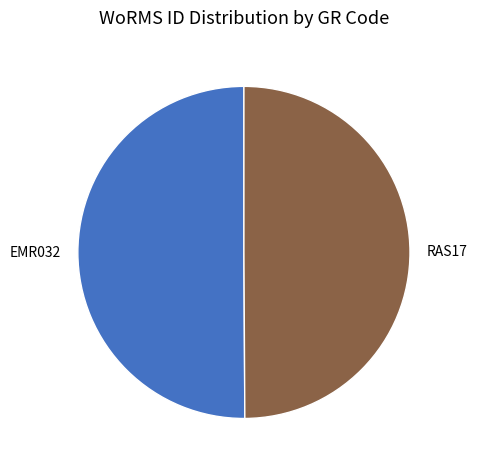

What is the ratio of the value at EMR032 to the value at RAS17?

1.0